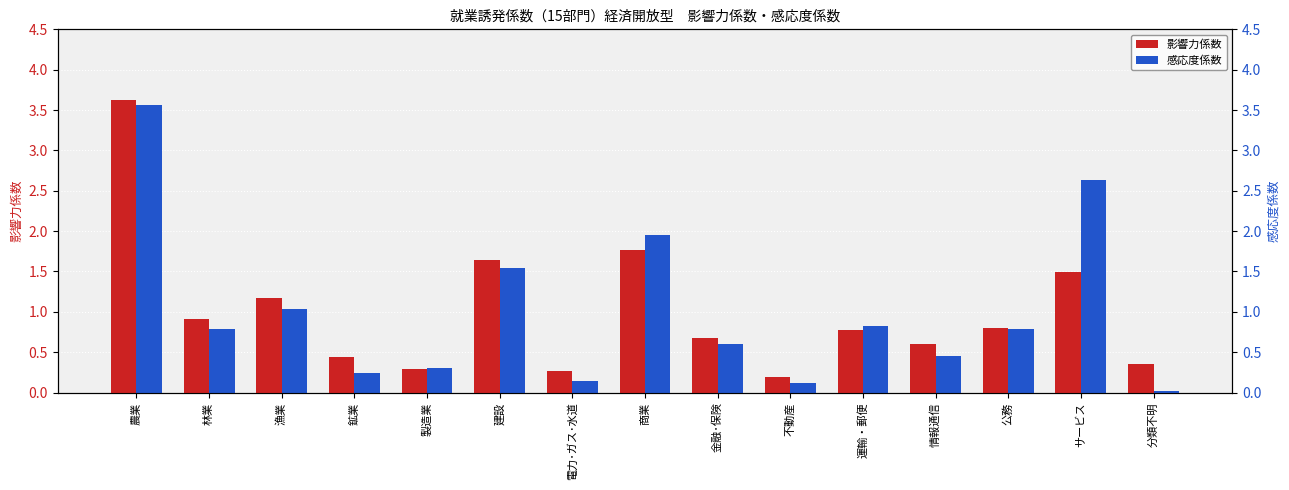

Which category has the highest value in the 影響力係数 series?

農業